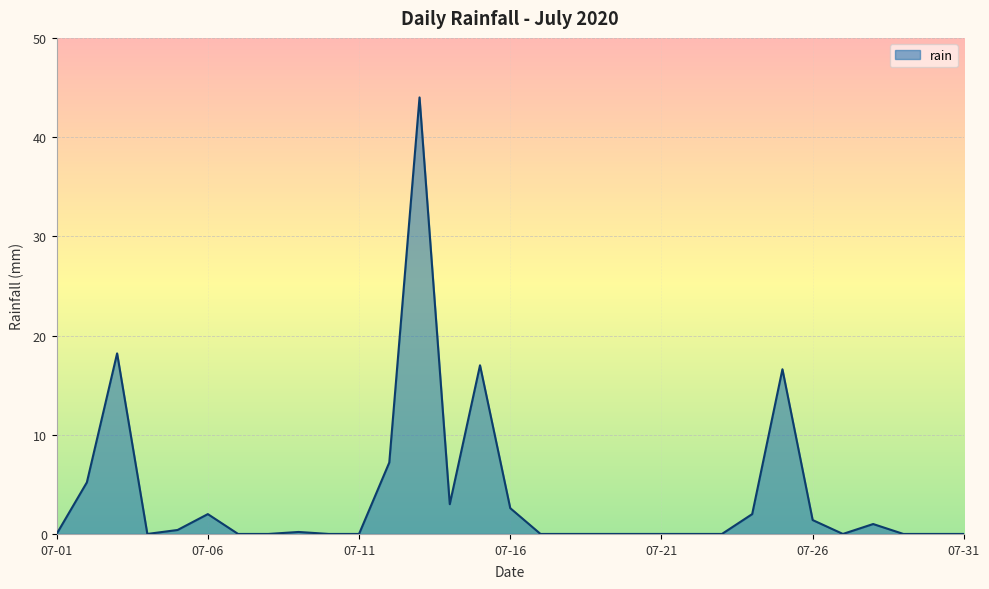

What is the greatest value displayed?

44.0